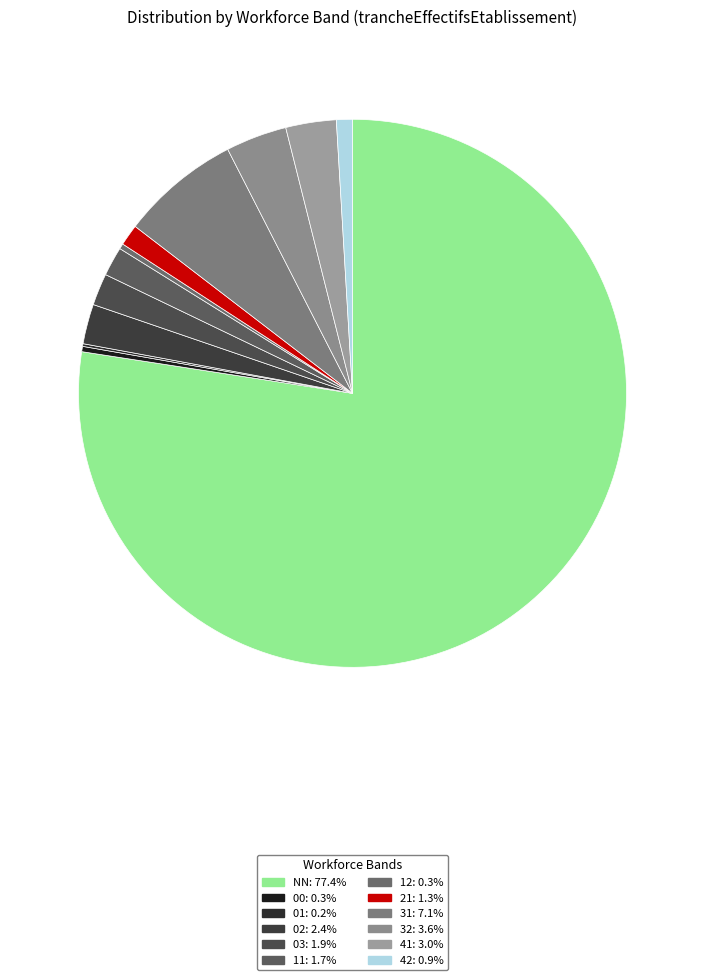

What percentage is the 03 slice, to the nearest percent?

2%